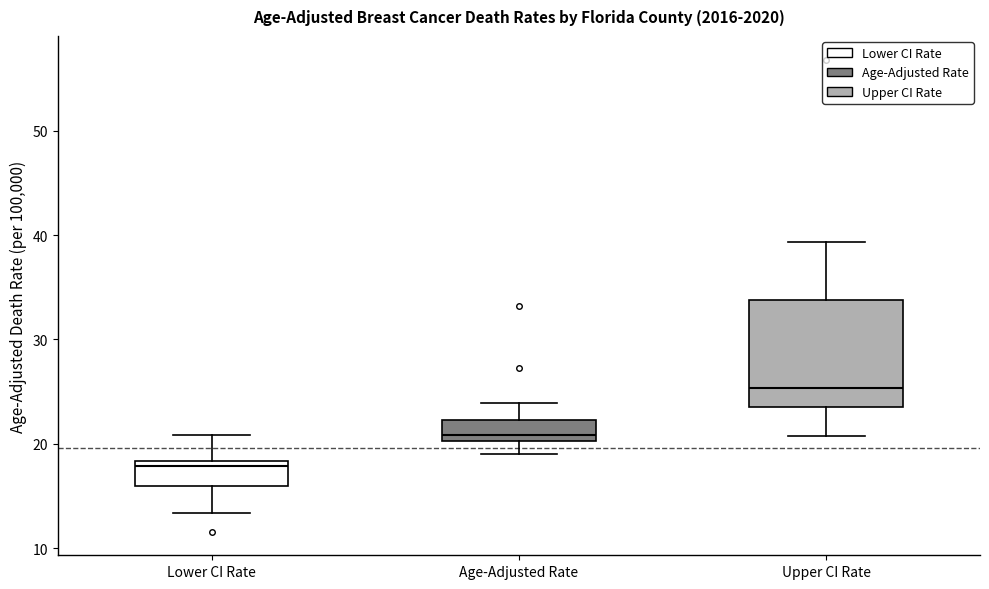

Which box's median line is the lowest?

Lower CI Rate